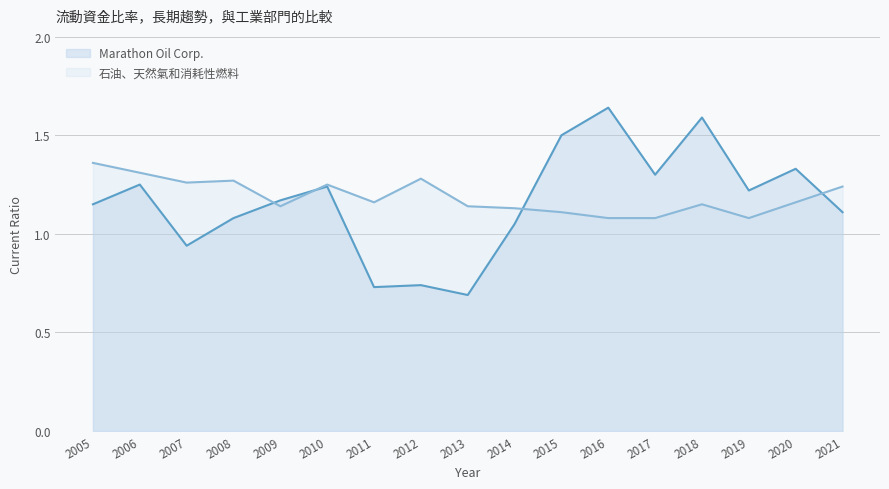

Which series ends up on top after the final intersection of 石油、天然氣和消耗性燃料 and Marathon Oil Corp.?

石油、天然氣和消耗性燃料